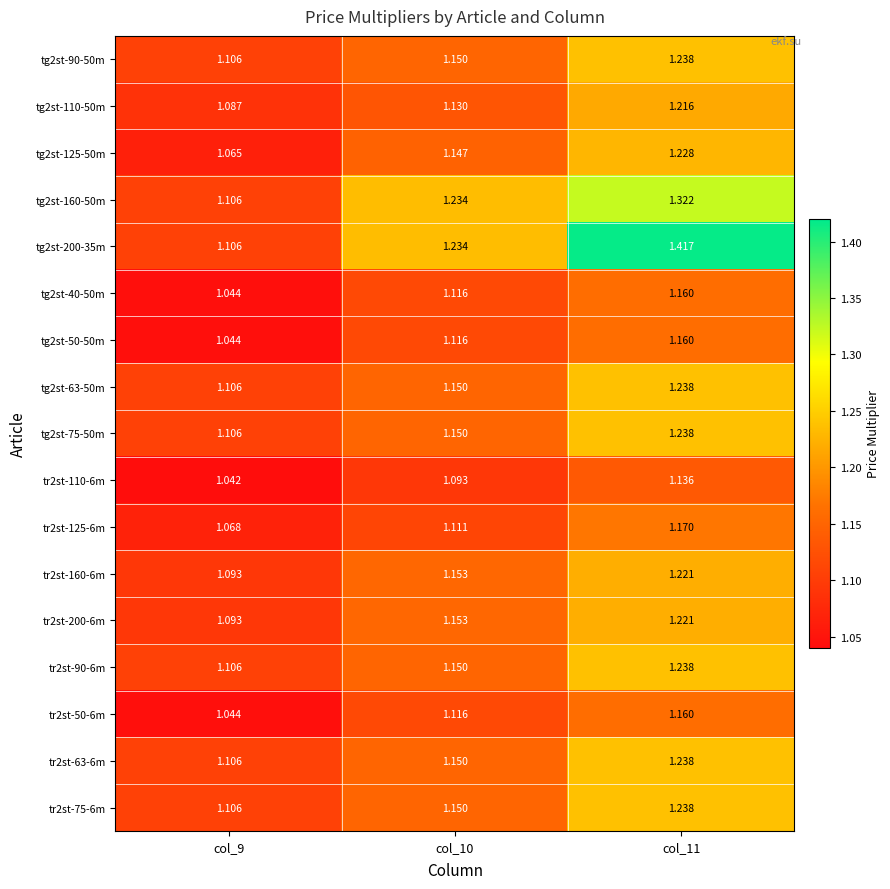

Is the value of tr2st-200-6m at col_9 greater than the value of tr2st-160-6m at col_10?

No